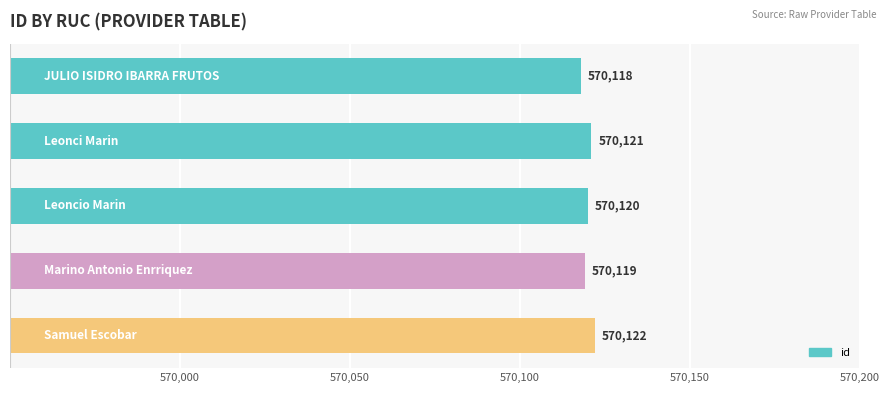

How many distinct data groups are displayed?

1